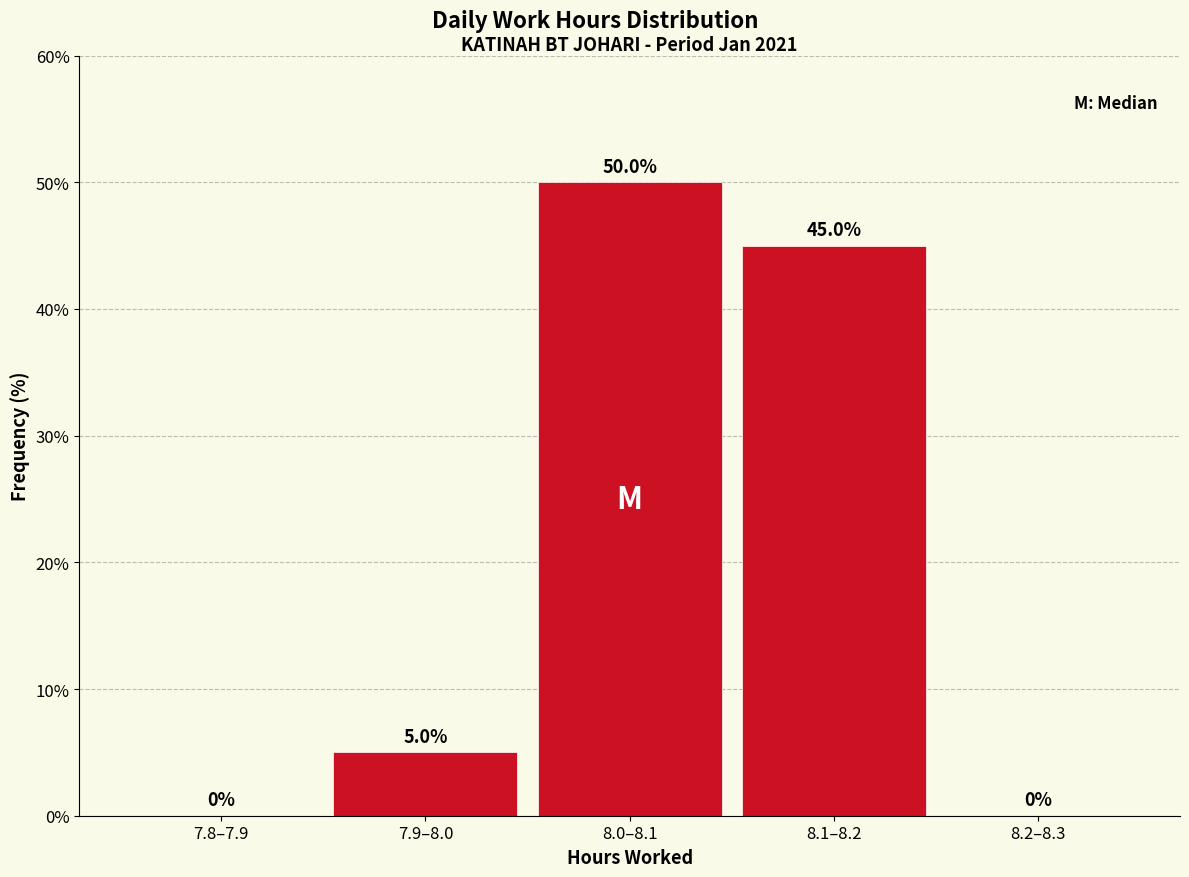

Reading left to right, transcribe all the data shown in this chart.

7.8–7.9=0	7.9–8.0=5	8.0–8.1=50	8.1–8.2=45	8.2–8.3=0